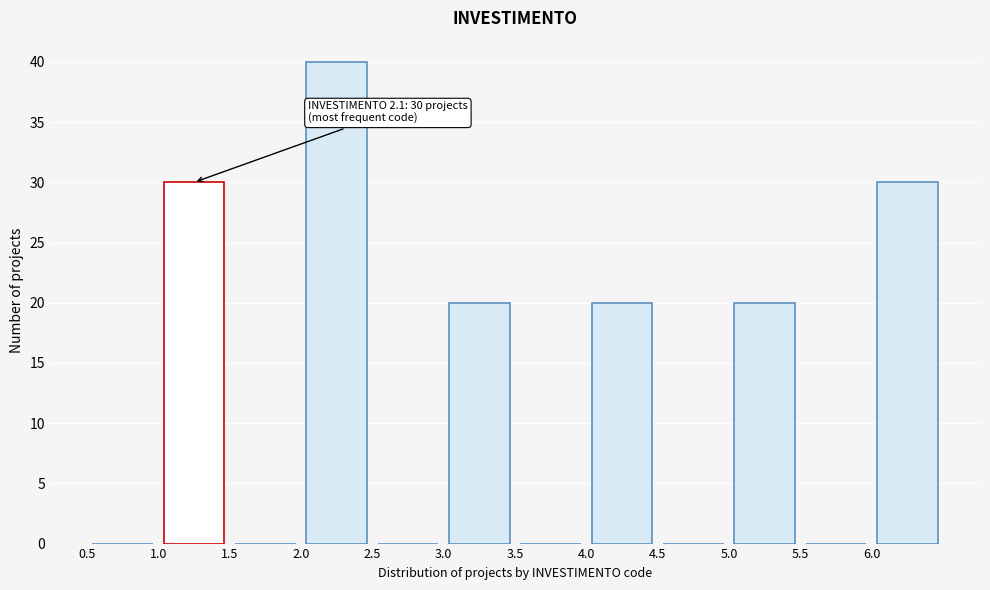

Over which range of the x-axis is the bar tallest?

2.0 to 2.5